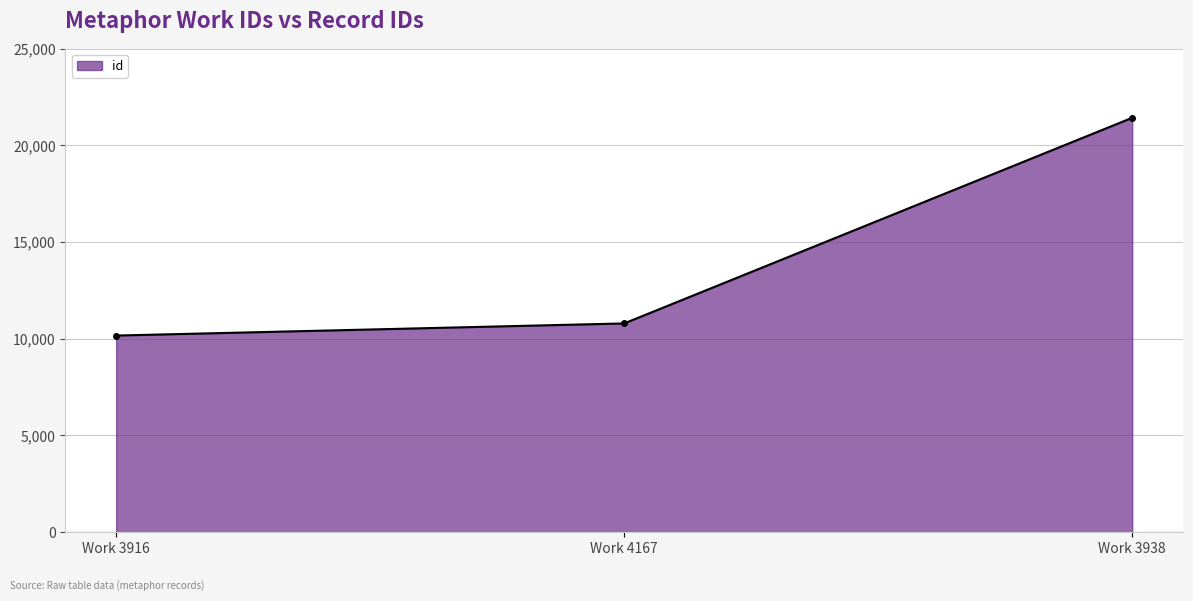

Where is the data nearest to the value 15797?

Work 4167